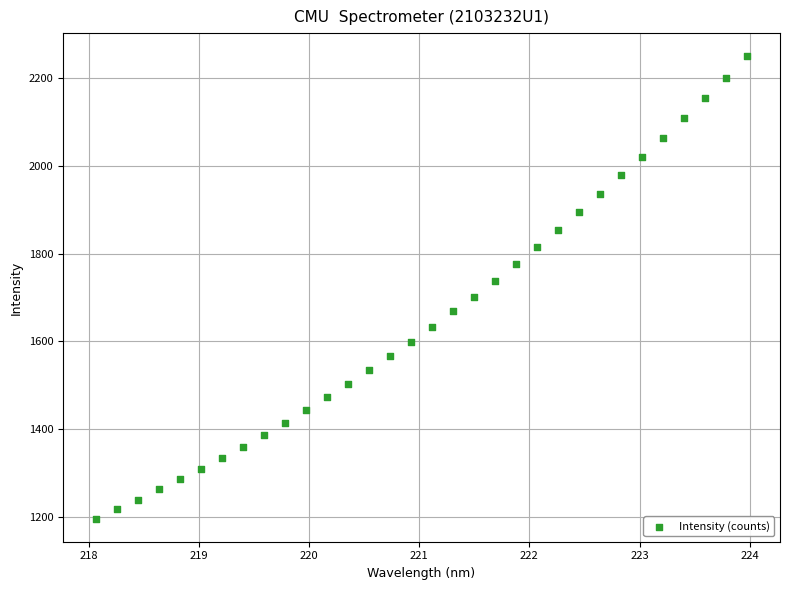

What is the range of X values (max minus min)?

5.9